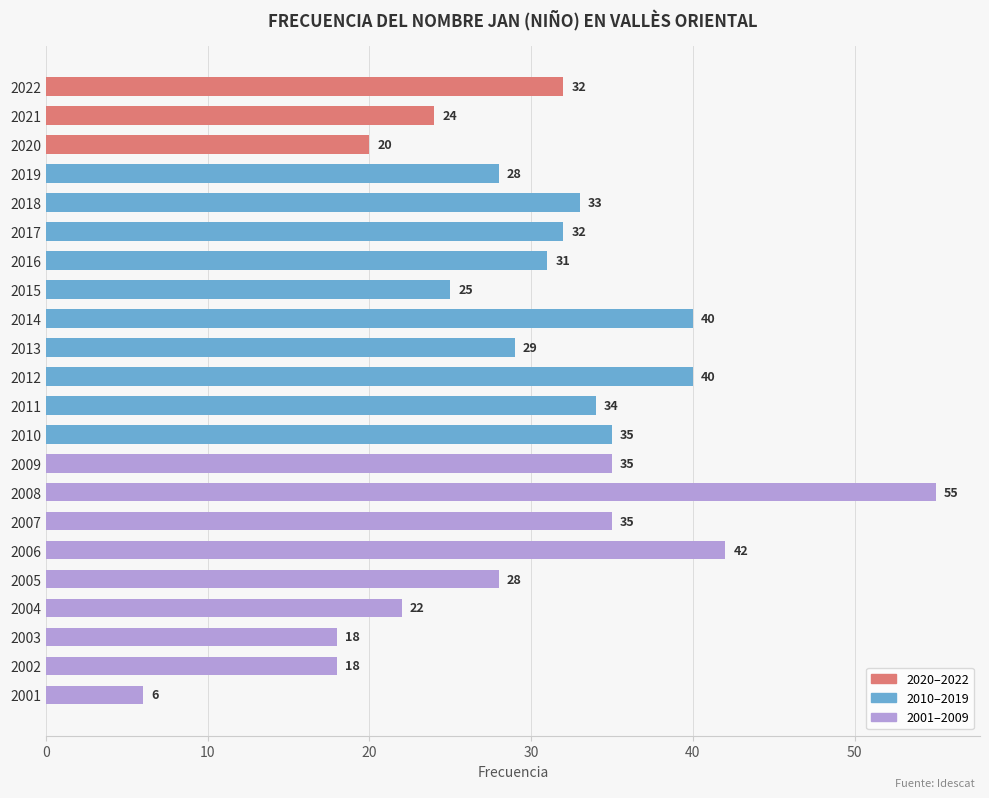

What value does the data have at 2015?

25